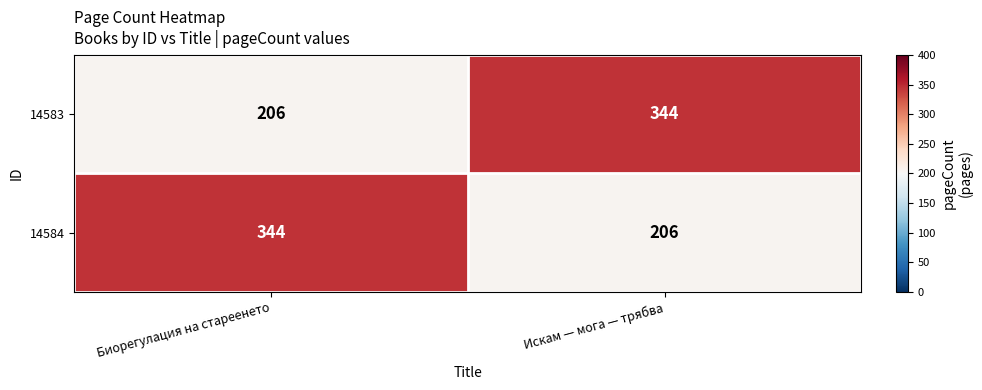

What is the minimum value for 14584?

206